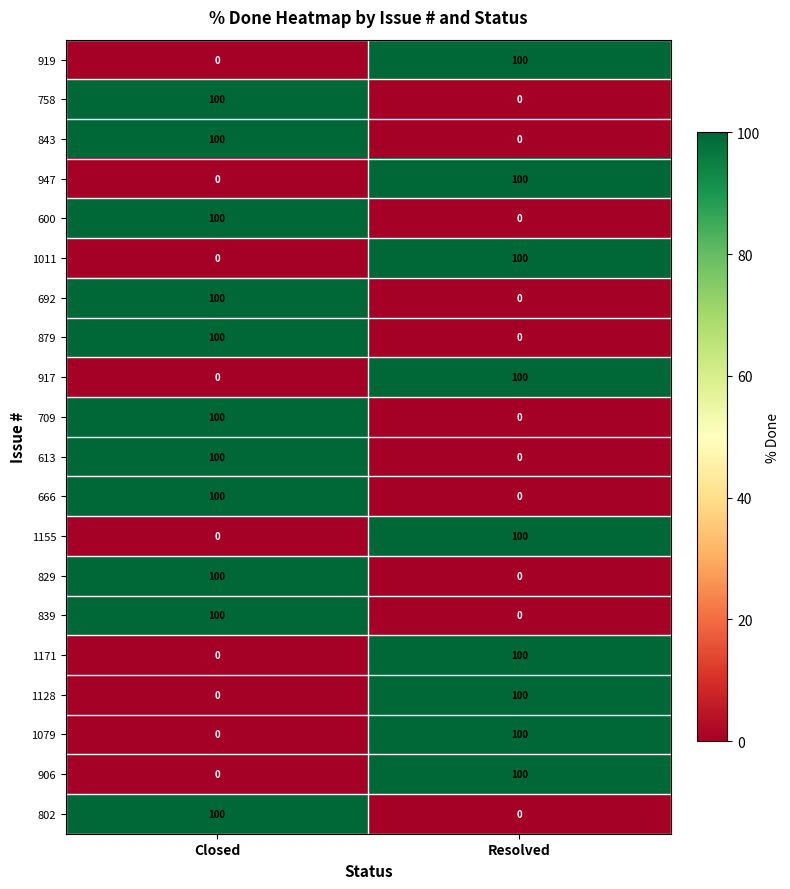

What is the maximum value shown in the chart?

100